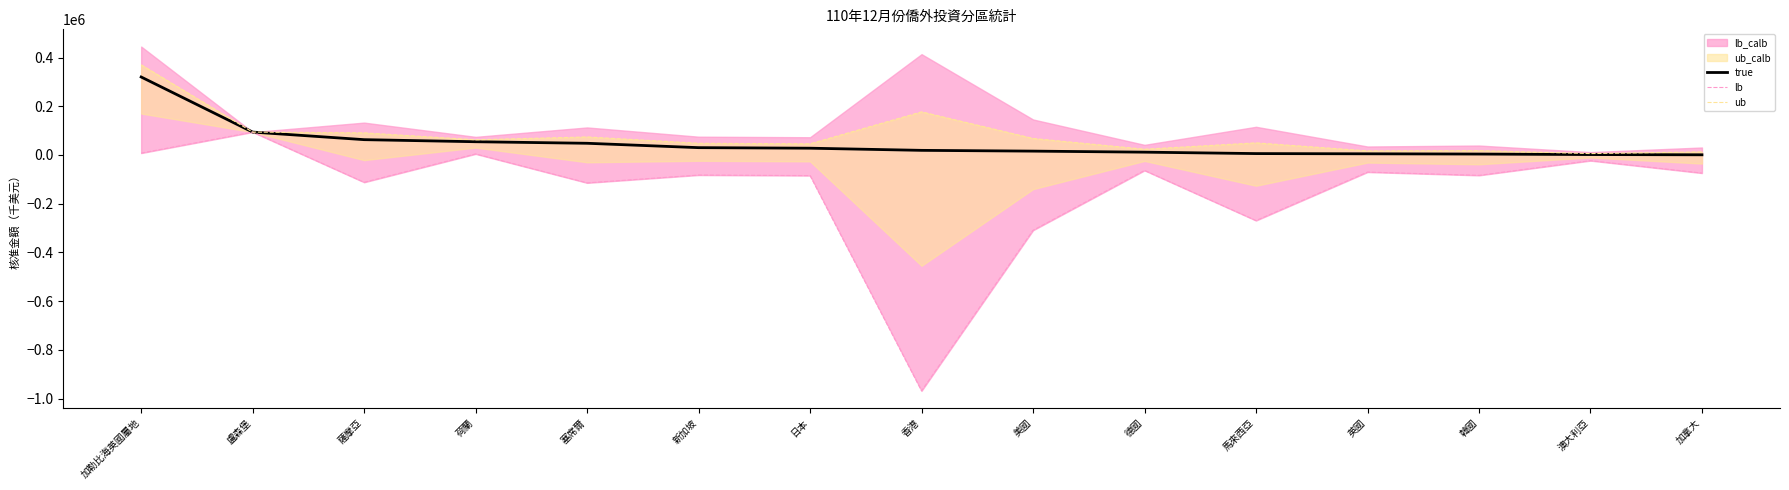

What is the minimum value for ub?

5757.4